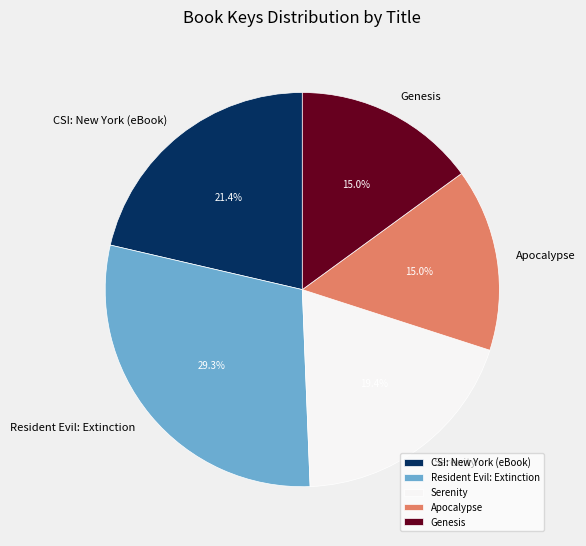

Approximately how many times larger is the value at Genesis compared to Resident Evil: Extinction?

0.5